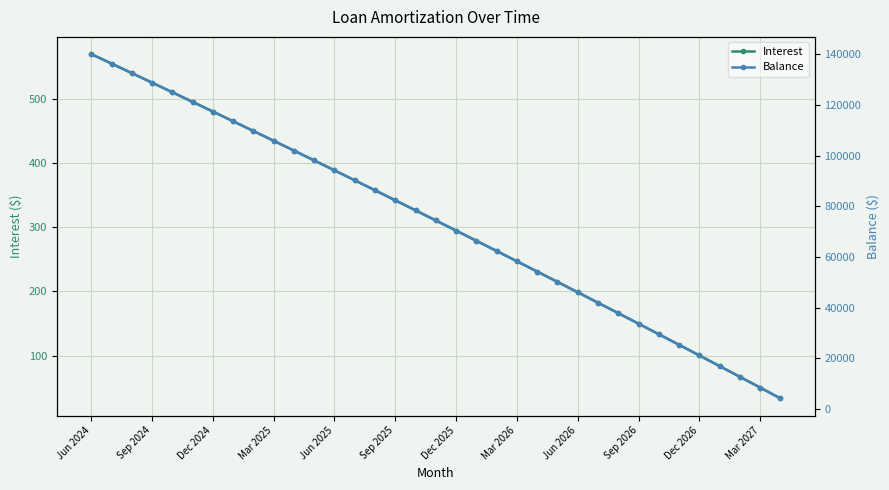

List the series in order of their peak value, lowest first.

Interest, Balance